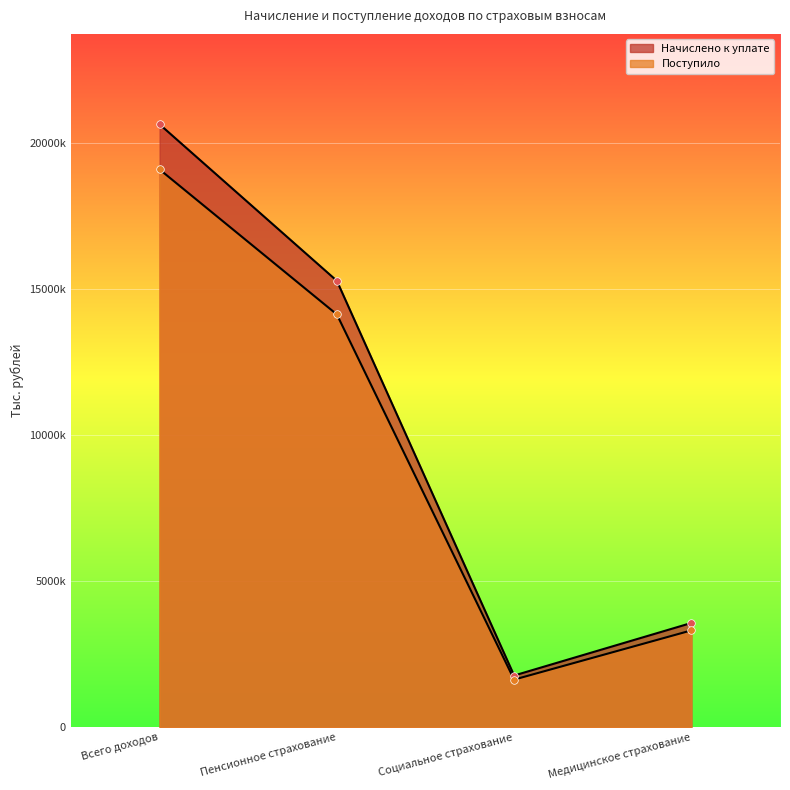

What is the total value across all series at Всего доходов?

39715377